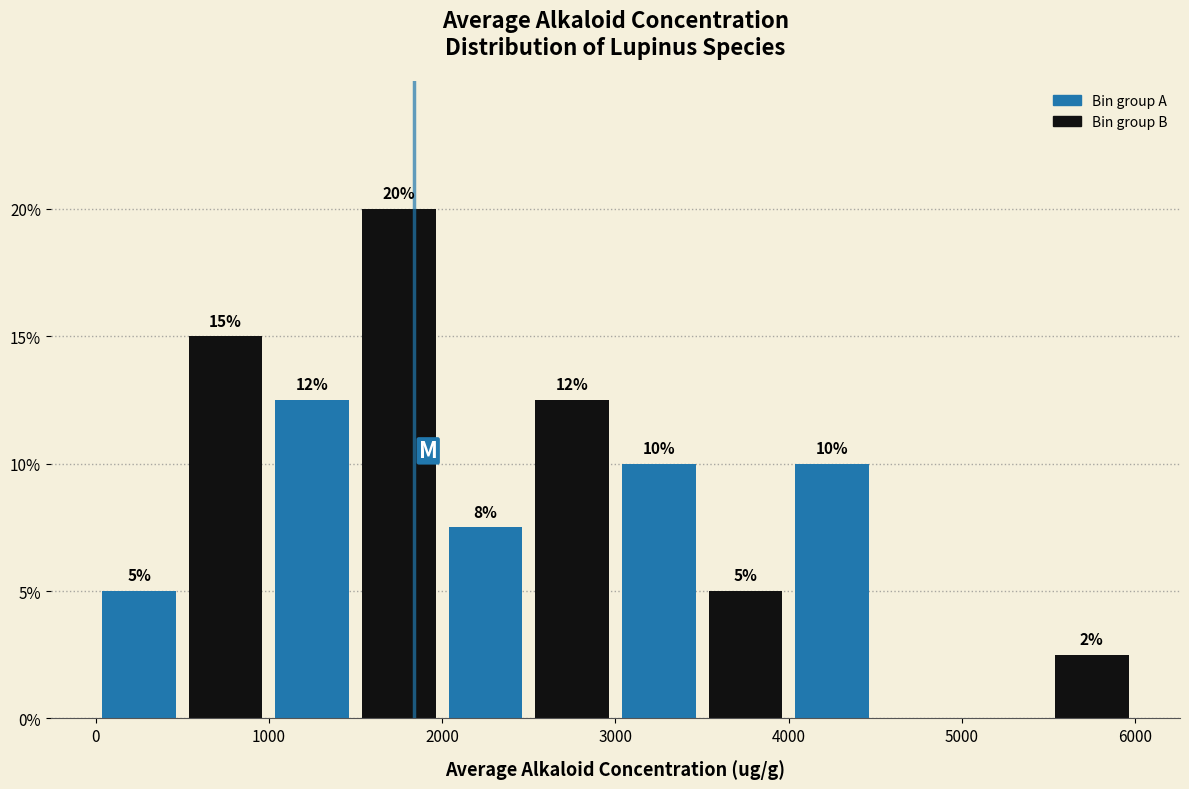

Over which range of the x-axis is the bar tallest?

1500 to 2000